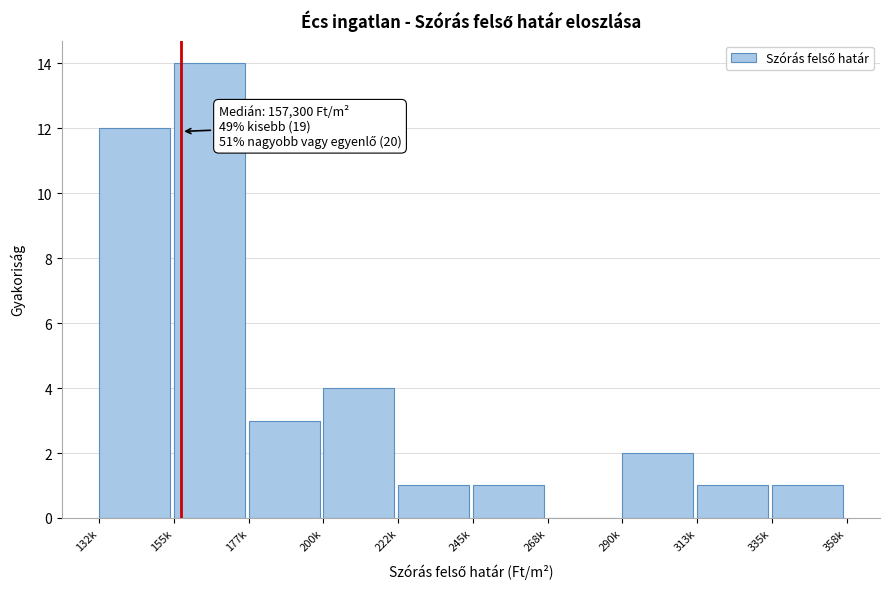

Reading left to right, extract all data points from this chart.

132k=12	155k=14	177k=3	200k=4	222k=1	245k=1	268k=0	290k=2	313k=1	335k=1